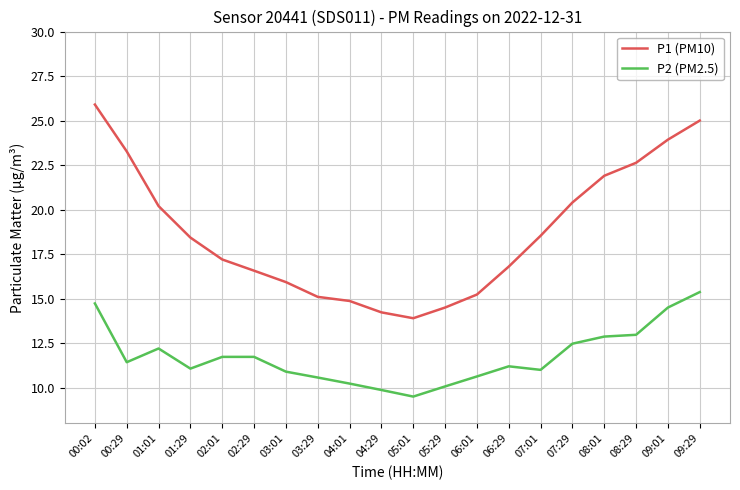

Rank the series at 04:01 from lowest to highest value.

P2 (PM2.5), P1 (PM10)